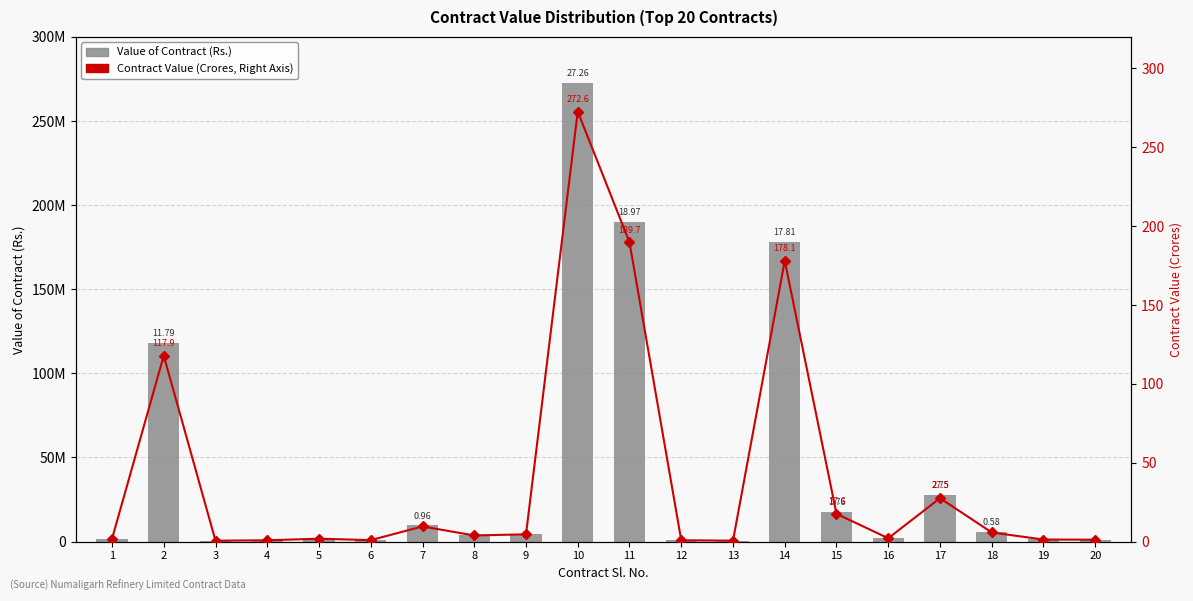

What value does the Value of Contract (Rs.) series have at 18?

5800000.0